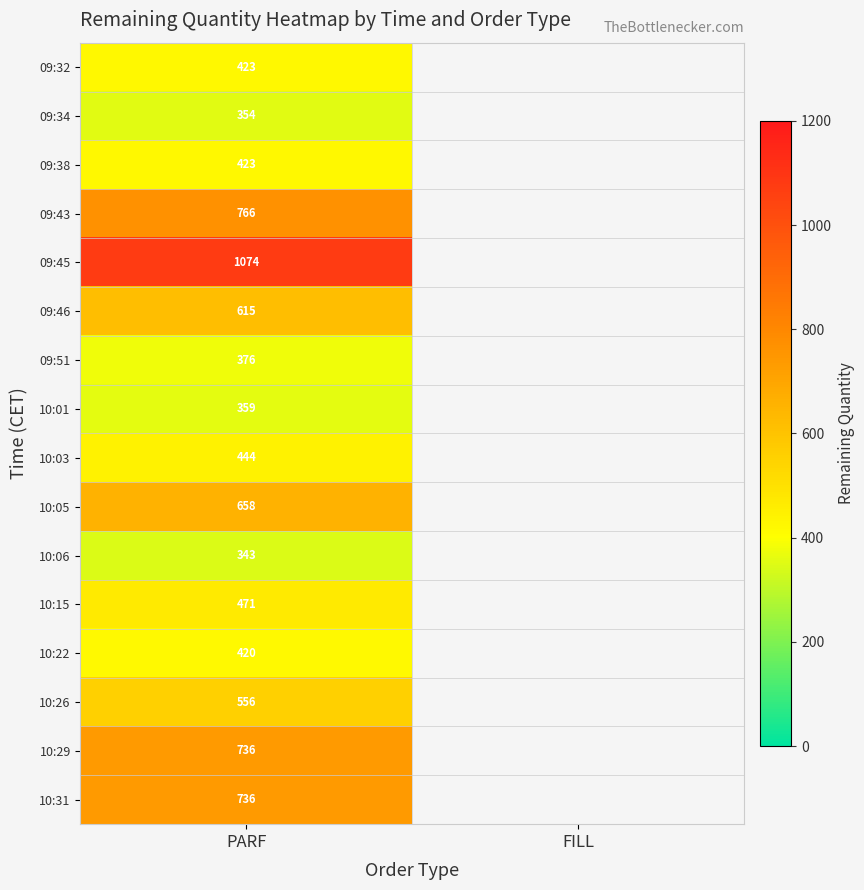

What is the total value across all series at PARF?

8754